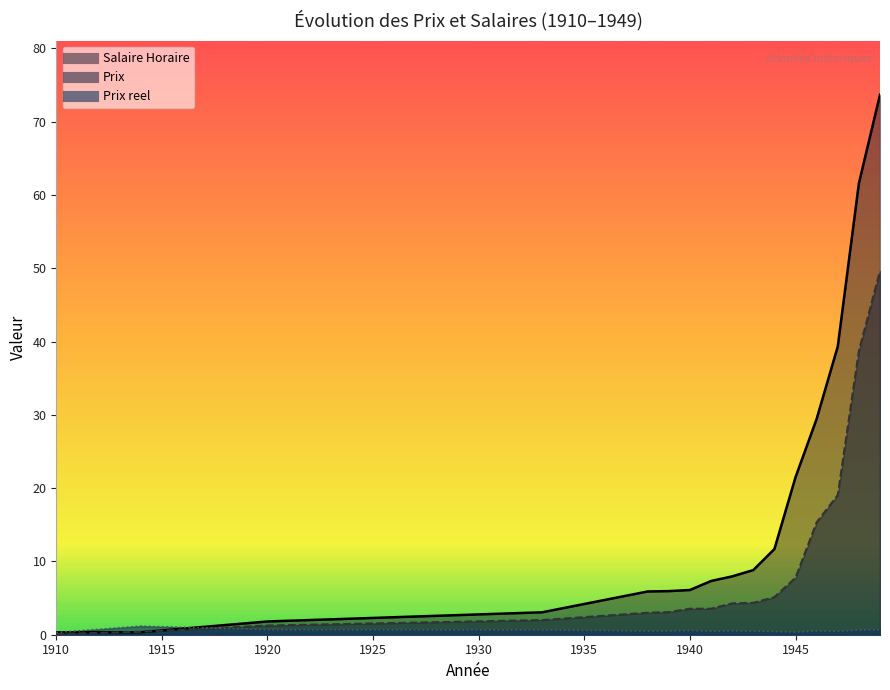

The value of Salaire Horaire at 1939 is 6.0. True or false?

True